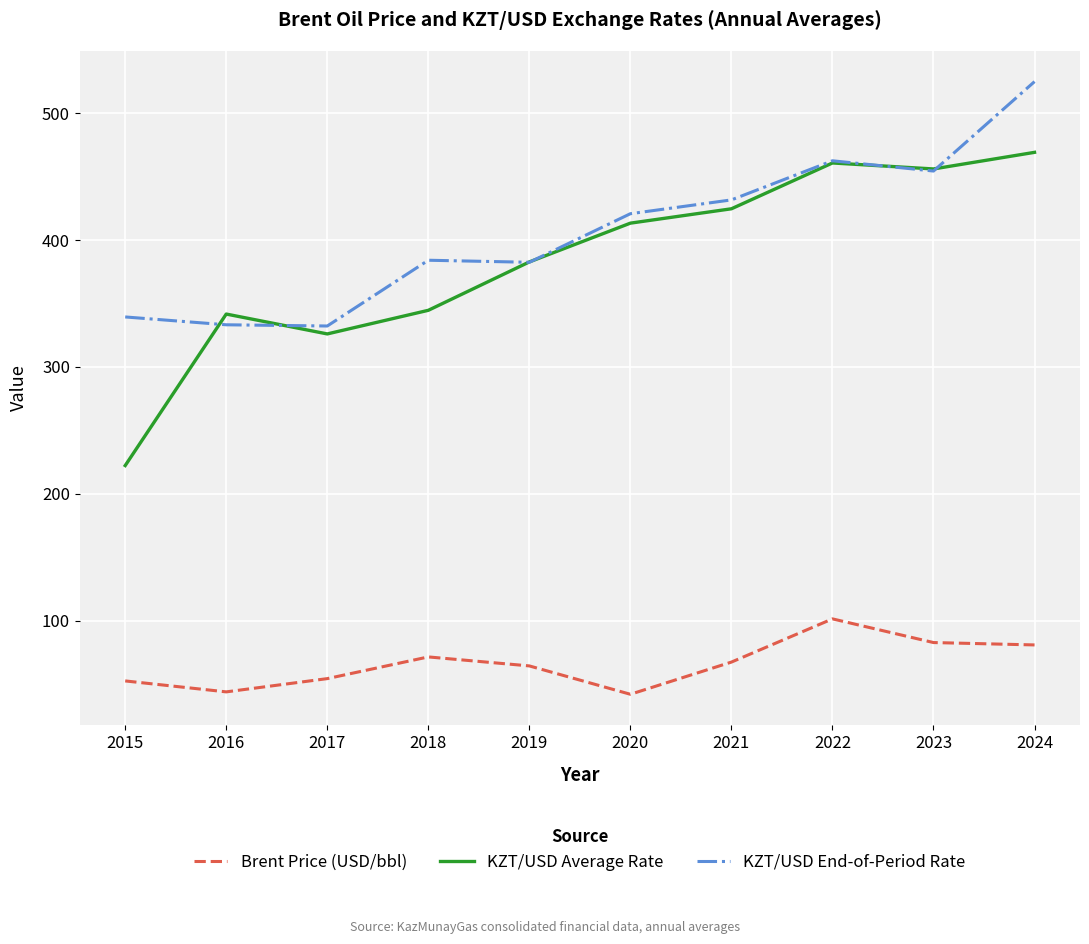

Is it true that KZT/USD Average Rate equals 456.2 at 2023?

True